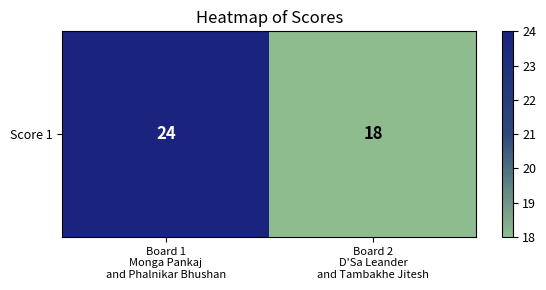

How many values are between 18 and 24?

2